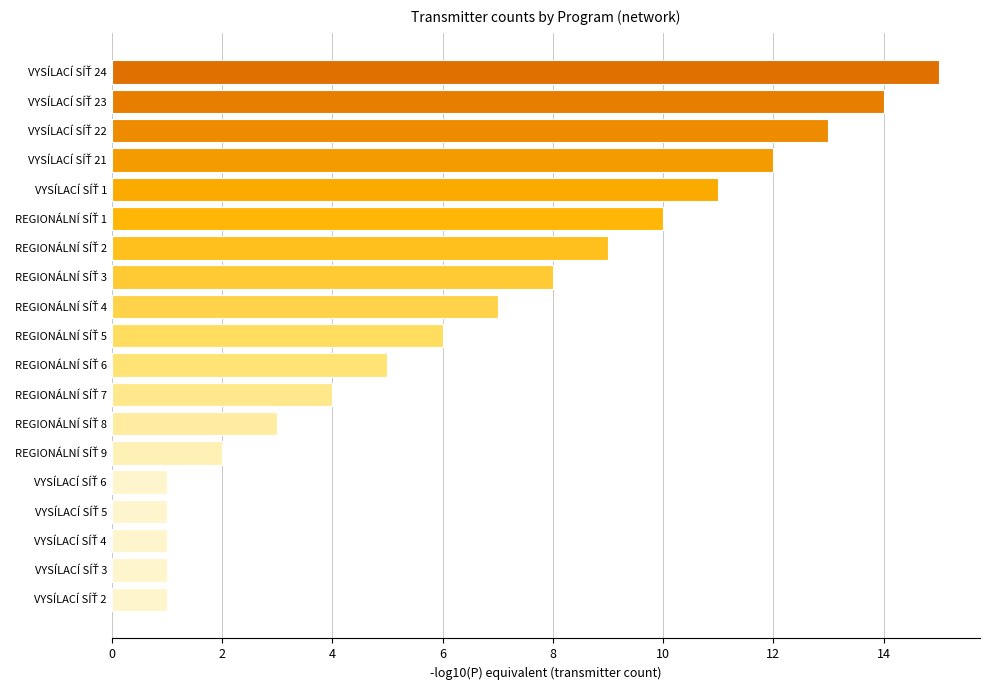

What is the value of the 19th bar from the top?

1